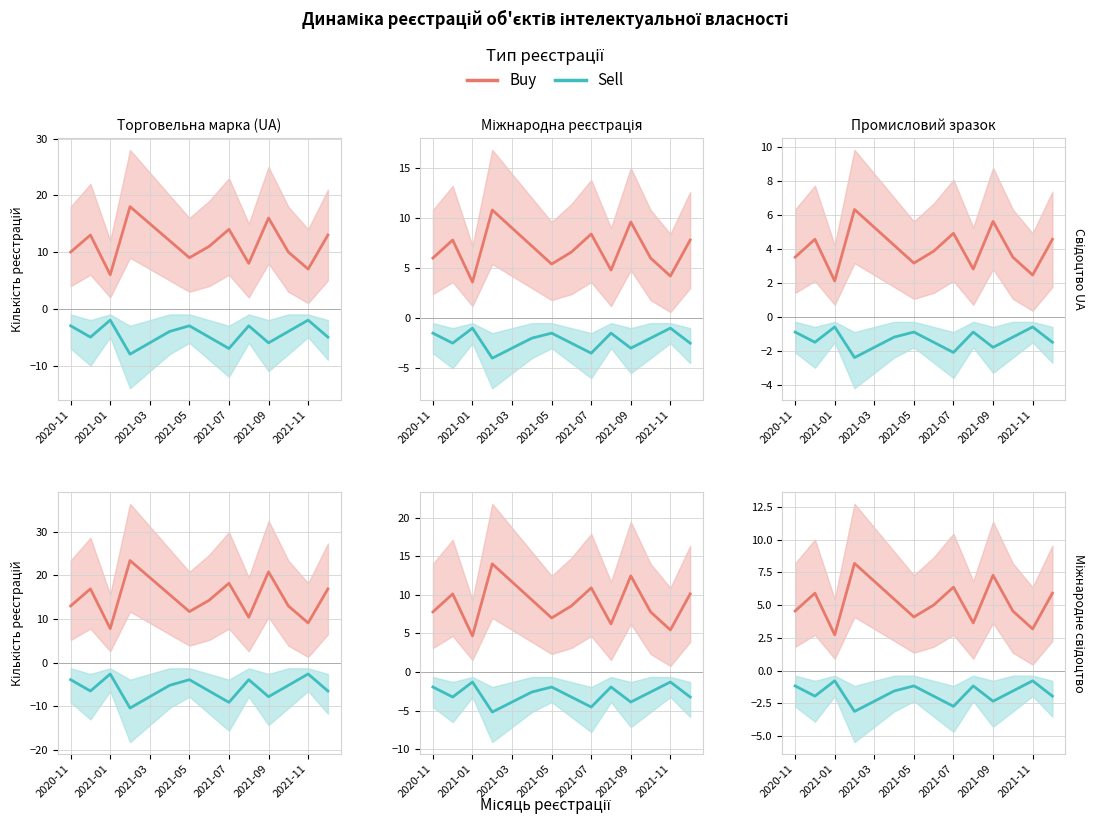

Rank the series by their maximum value, from lowest to highest.

Sell, Buy